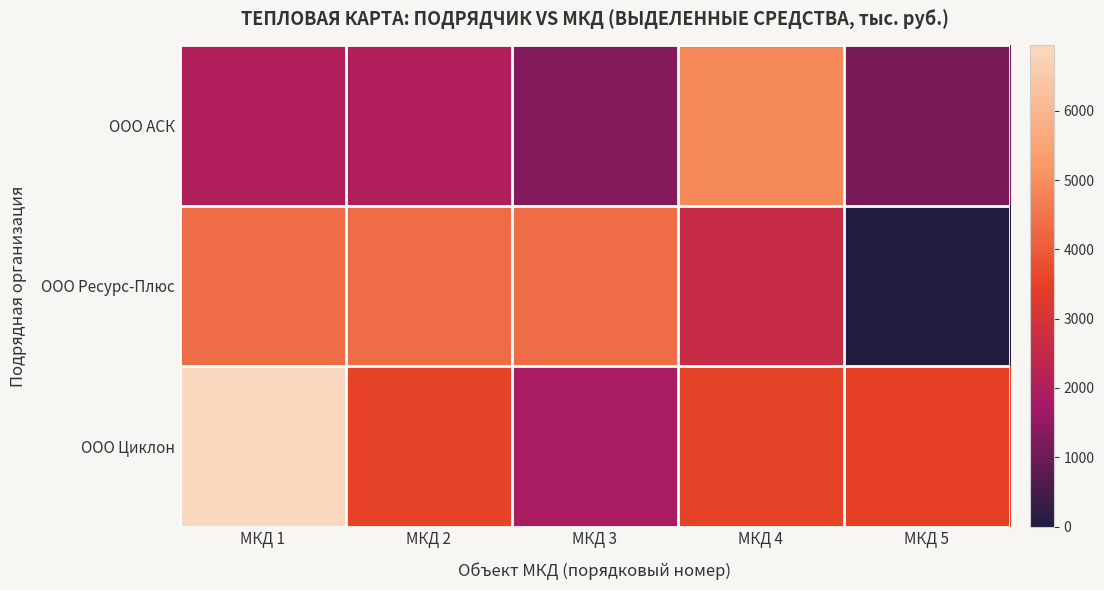

How many categories are shown in the chart?

5